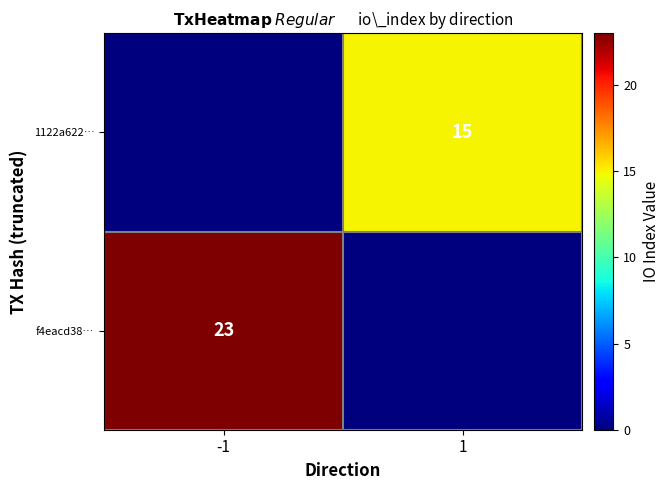

At how many categories does at least one series exceed 9?

2